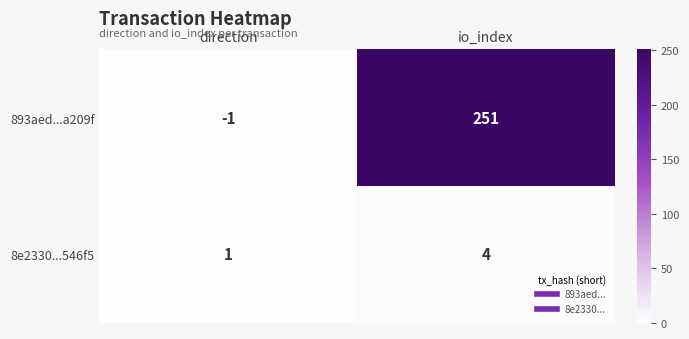

Reading left to right, extract all data points from this chart.

893aed...a209f: direction=-1	io_index=251
8e2330...546f5: direction=1	io_index=4